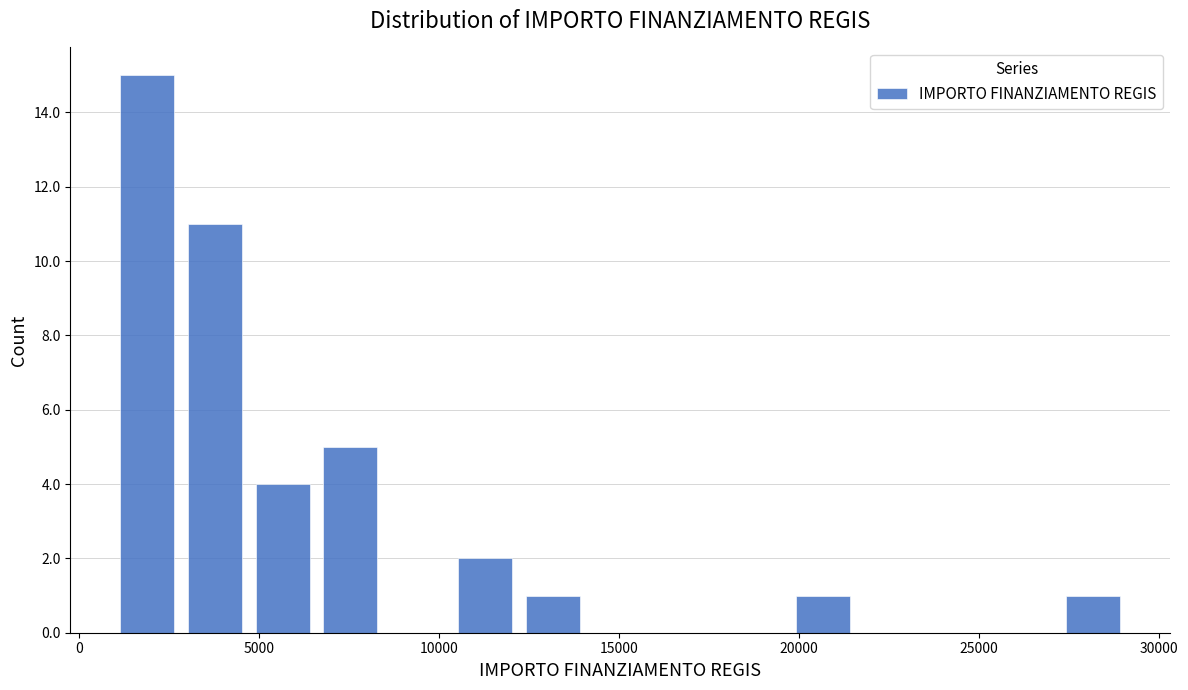

Around what value on the x-axis is the tallest bar? Give the approximate position of its centre, as read against the axis.

2000